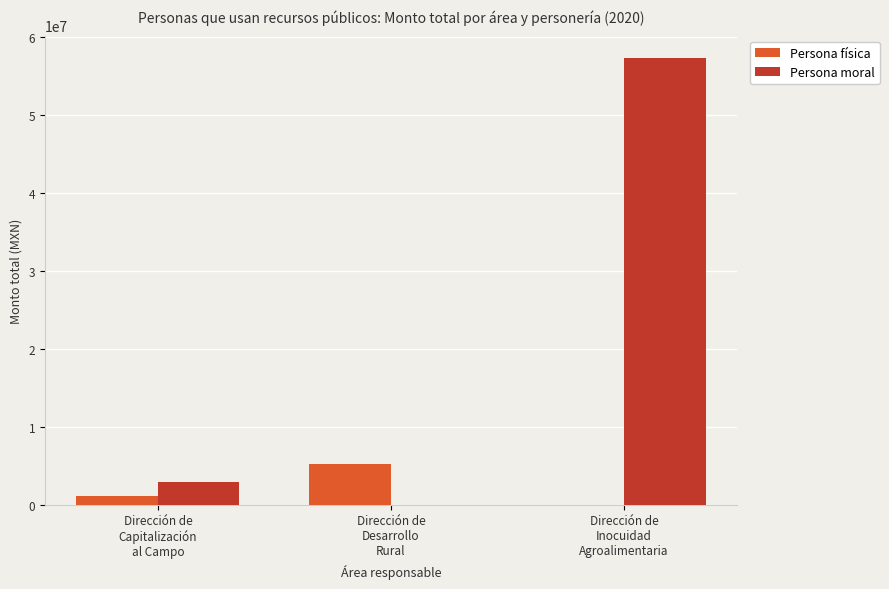

What is the maximum value for Persona moral?

57276076